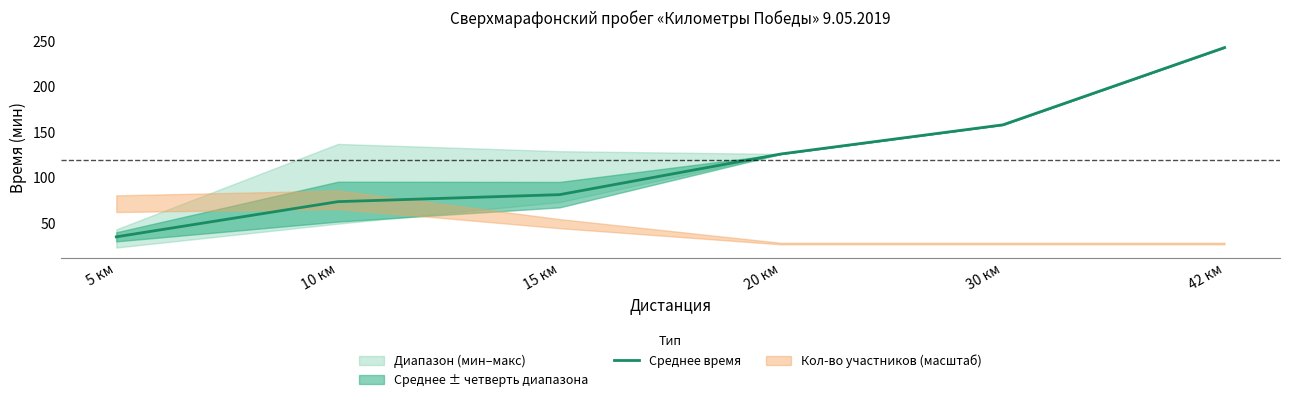

What is the maximum value shown in the chart?

243.0